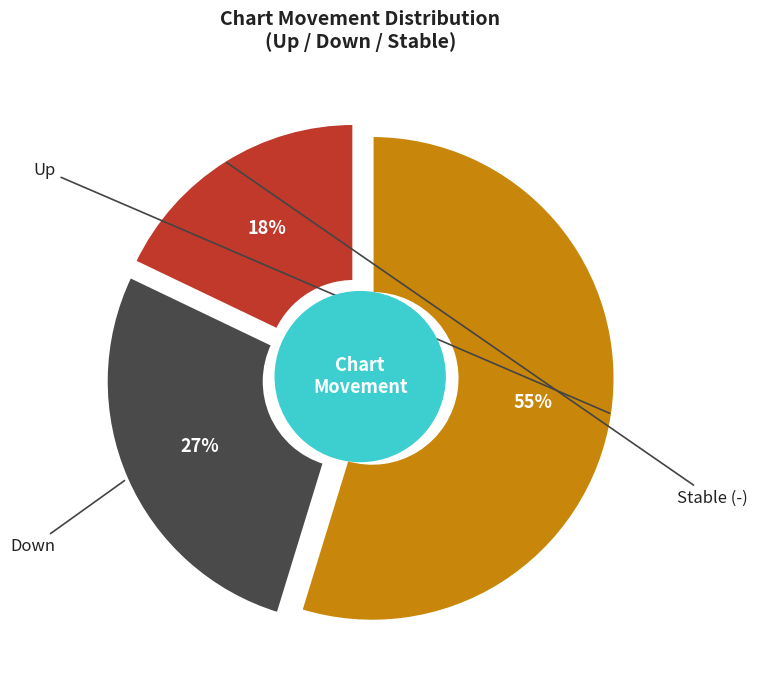

To the nearest percent, what is the combined percentage of down and -?

45%